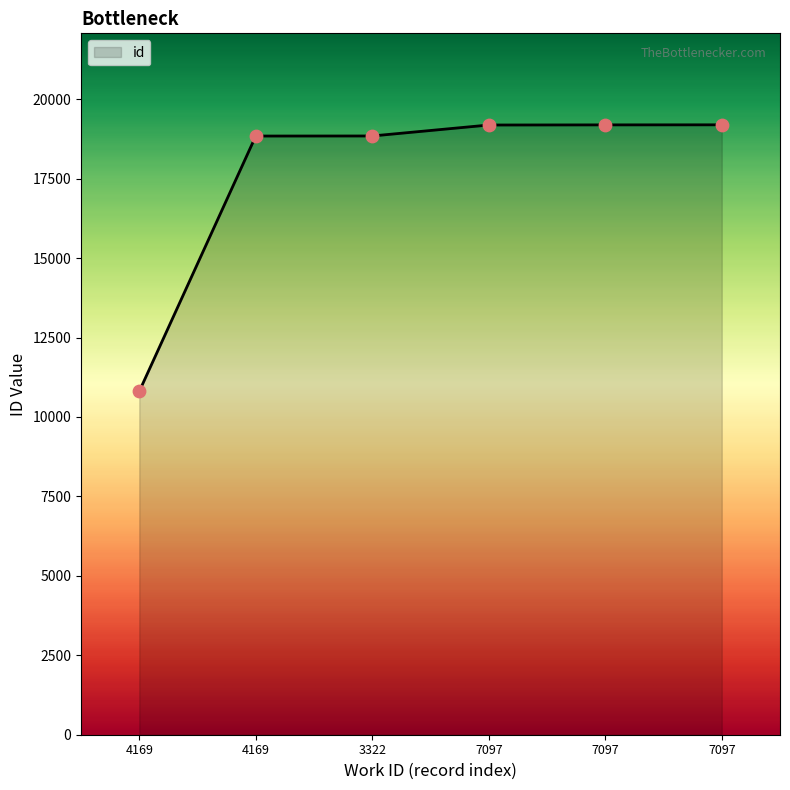

Between 4169 and 7097, which is larger?

7097